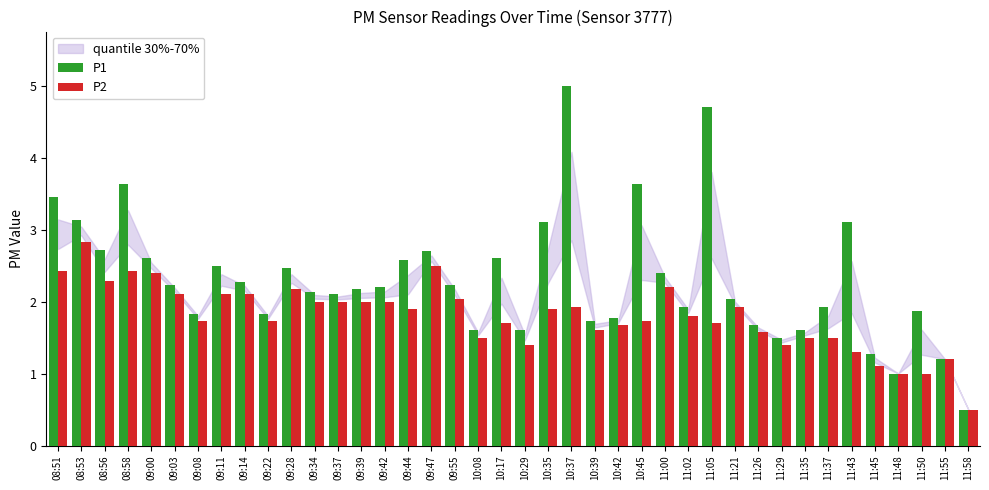

List the series in order of their peak value, lowest first.

P2, P1